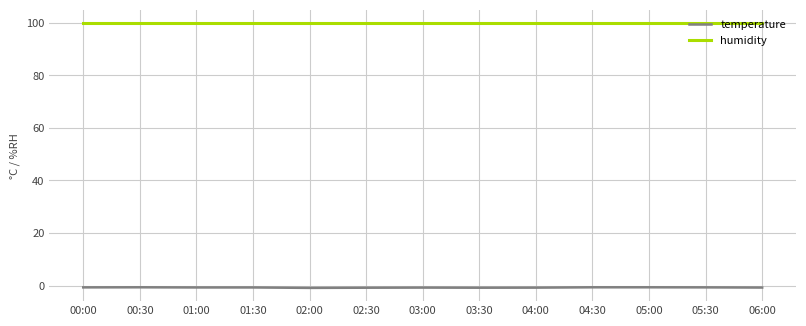

How many lines are shown in the chart?

2